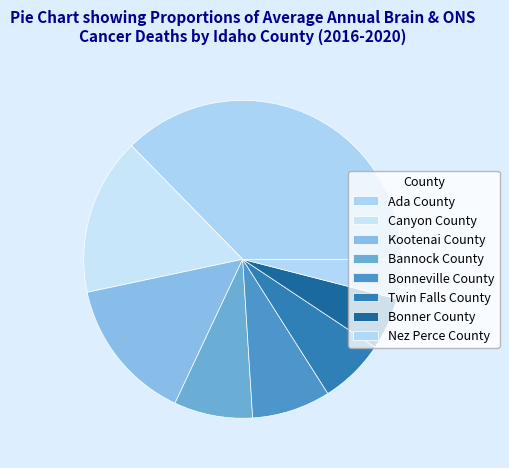

Is the sum of Ada County and Bonner County greater than half?

No